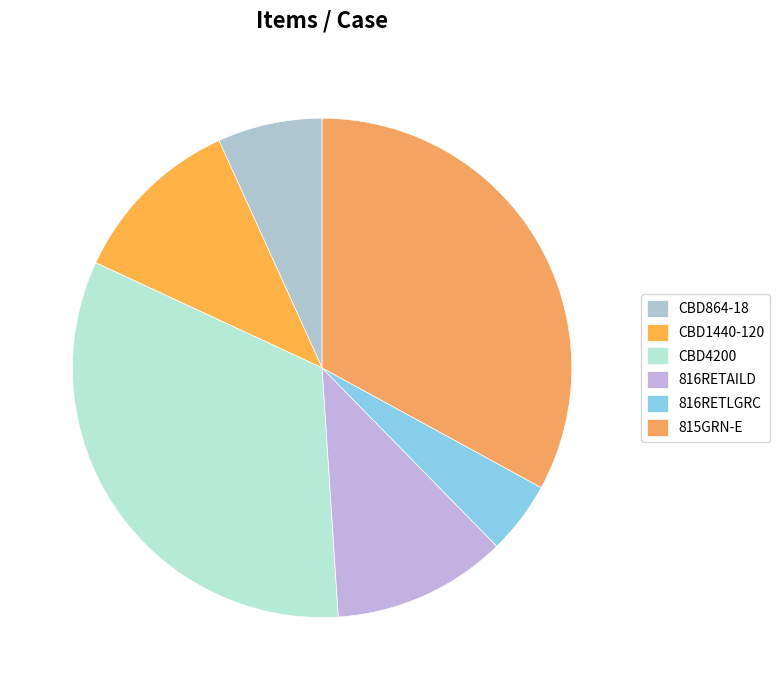

Does 816RETLGRC account for over 50% of the chart?

No